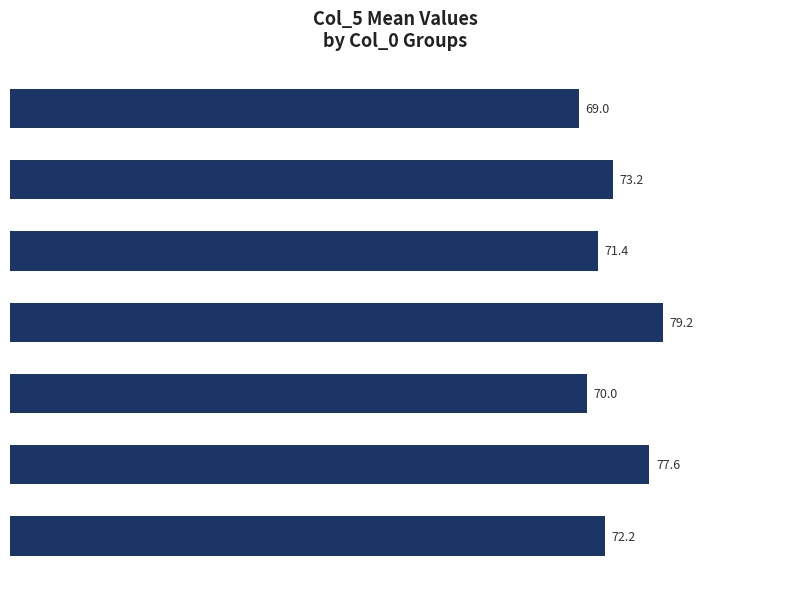

How many bars are there in total?

7